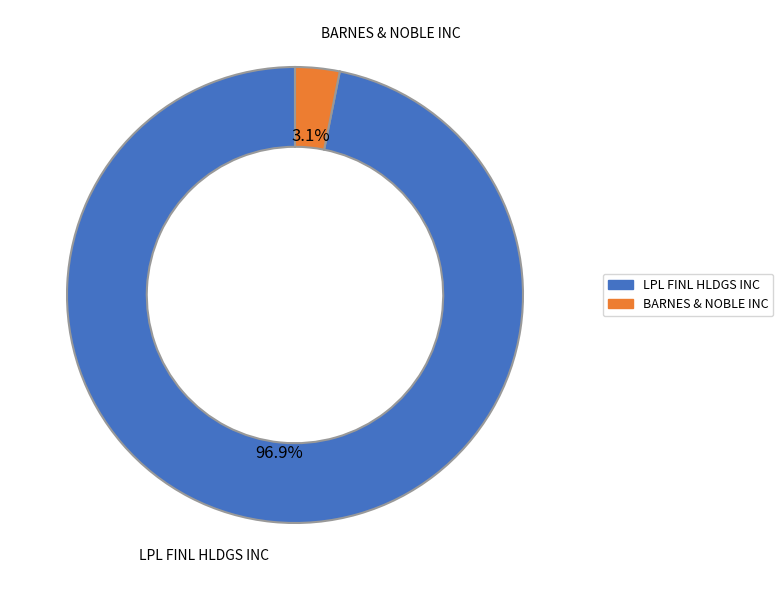

What percentage is the LPL FINL HLDGS INC slice, to the nearest percent?

97%